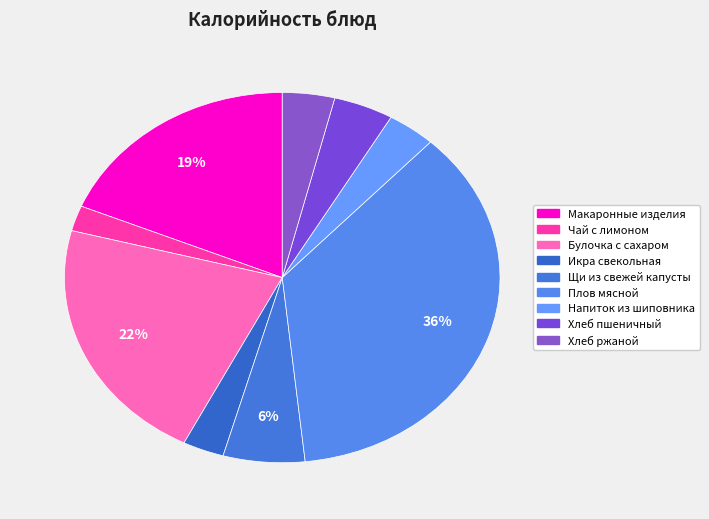

What is the change in value from Булочка с сахаром to Щи из свежей капусты?

-209.4